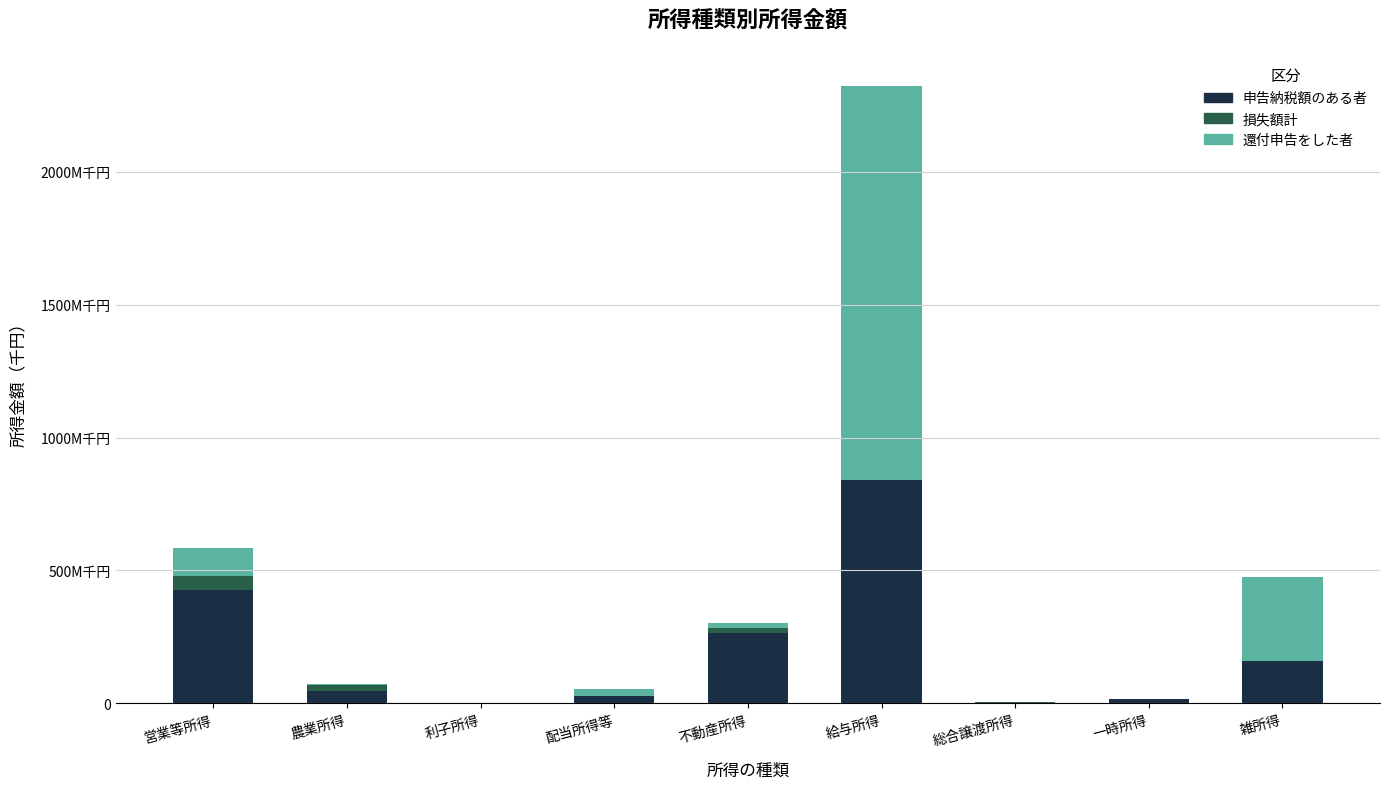

What are all the series names shown in the legend?

申告納税額のある者, 損失額計, 還付申告をした者